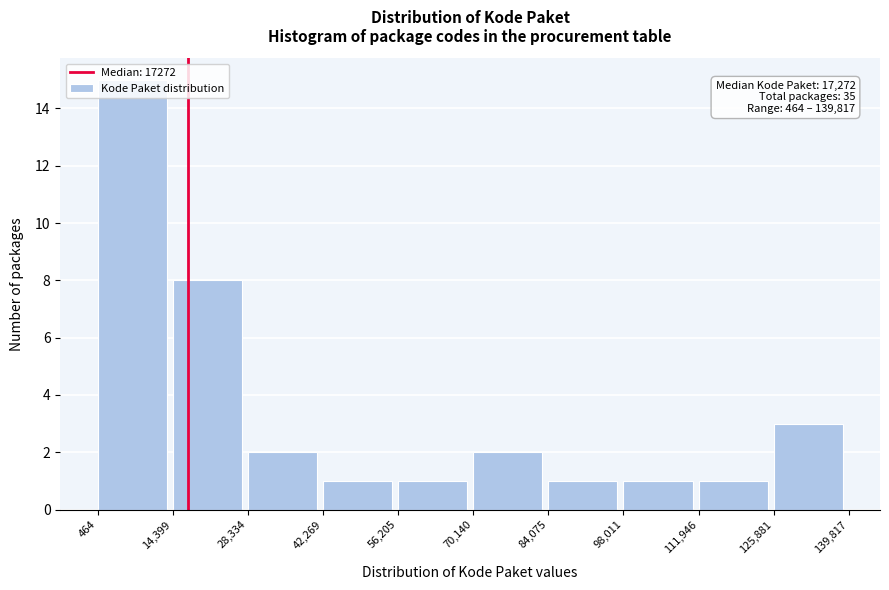

Over which range of the x-axis is the bar tallest?

464 to 14,399